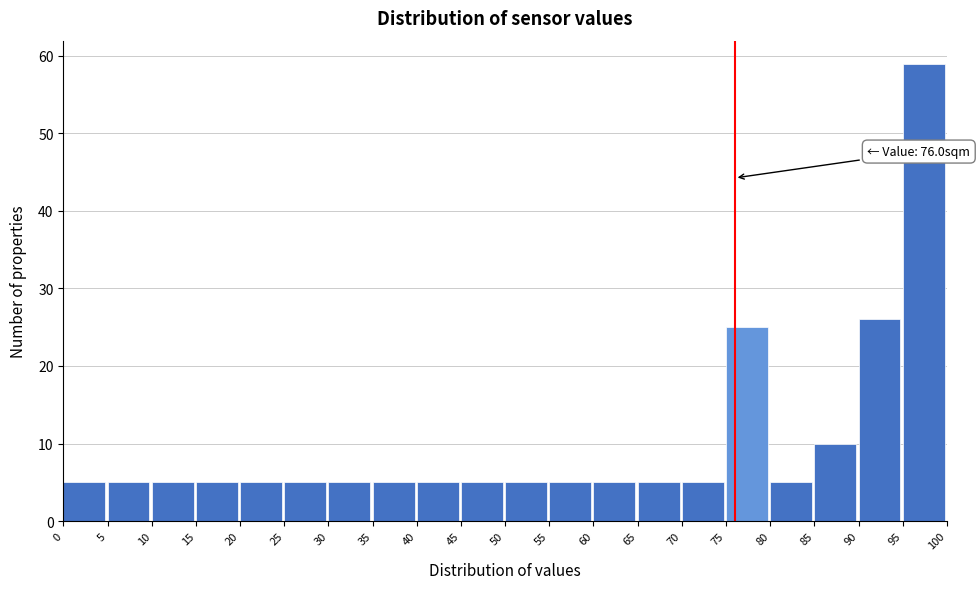

Over which range of the x-axis is the bar tallest?

95 to 100